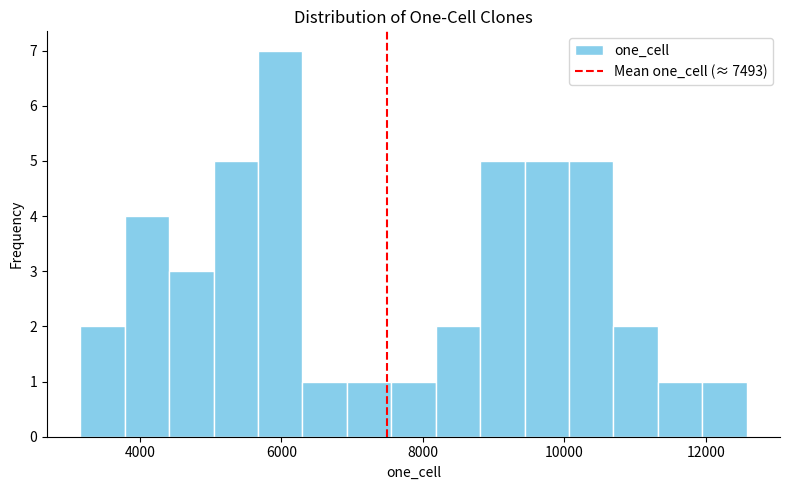

Read against the x-axis, roughly where is the centre of the tallest bar?

6000